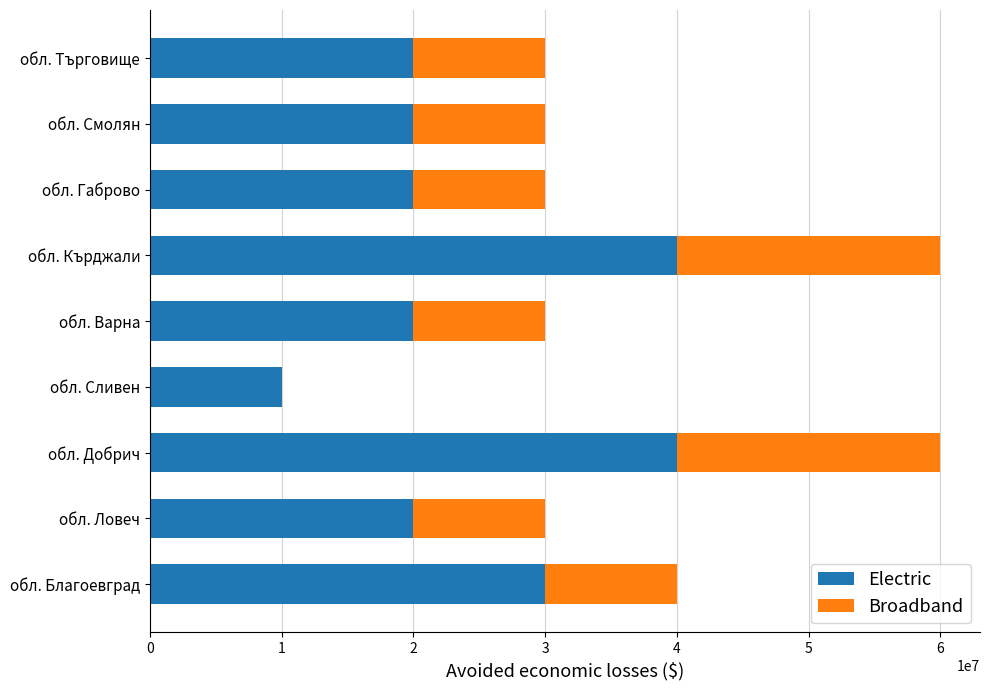

What is the total value across all series at обл. Ловеч?

30000000